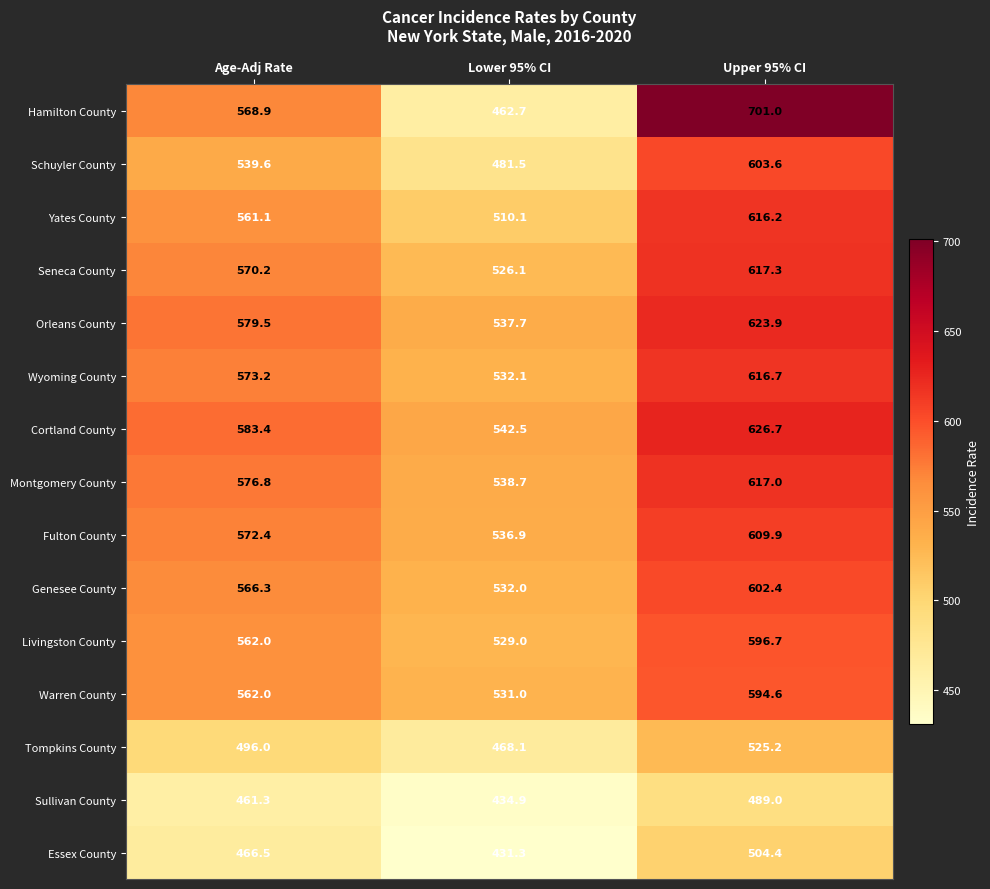

Which series has the largest total across all categories?

Cortland County